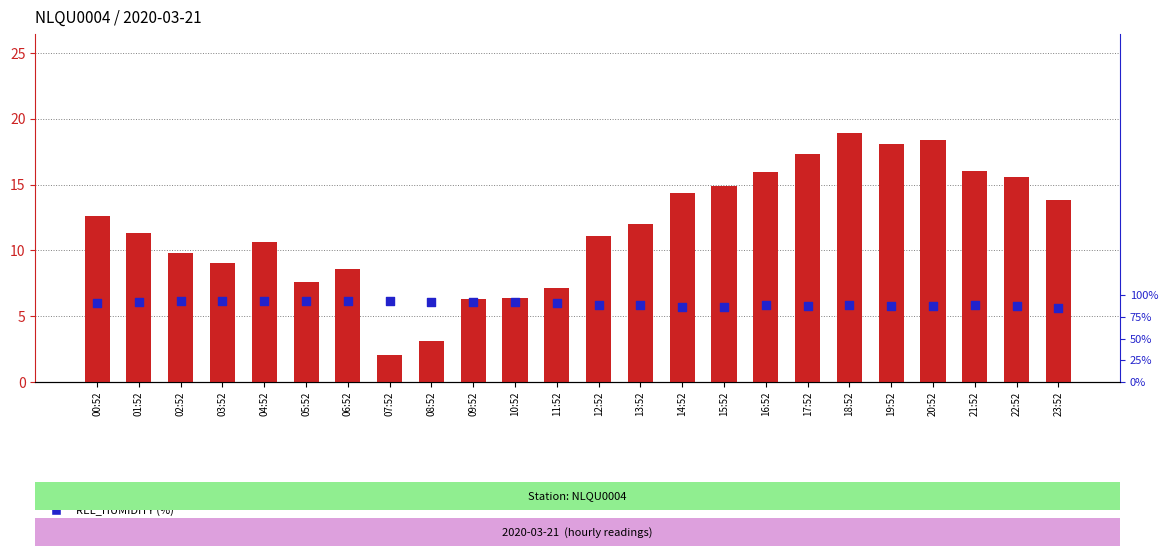

Which series contains the lowest Y value?

WIND_SPEED_GUST